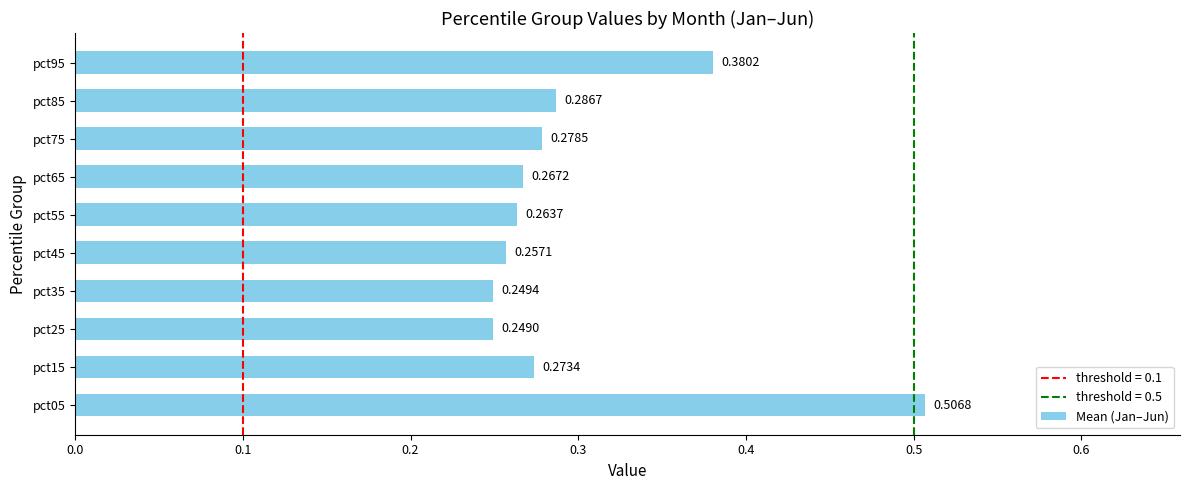

Rank the categories by value from highest to lowest.

pct05, pct95, pct85, pct75, pct15, pct65, pct55, pct45, pct35, pct25